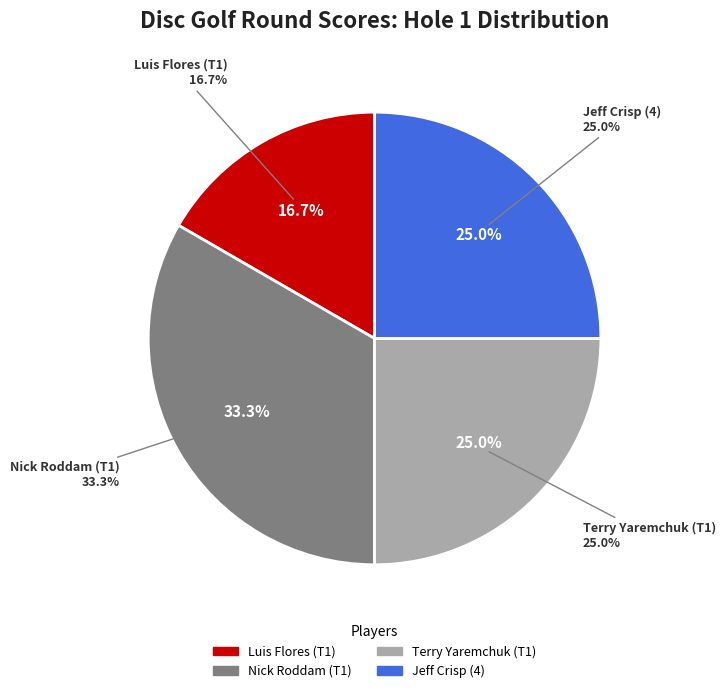

Is there a majority slice in this chart?

No